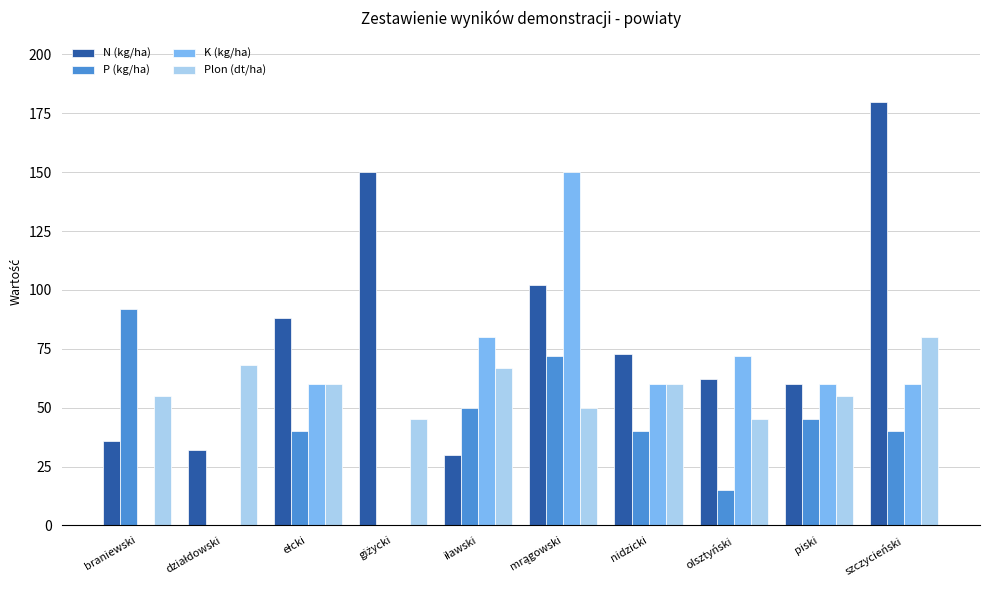

The P (kg/ha) series shows 133 at braniewski. True or false?

False